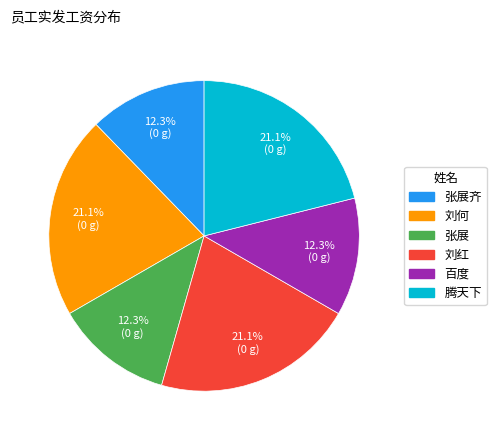

Is there a majority slice in this chart?

No